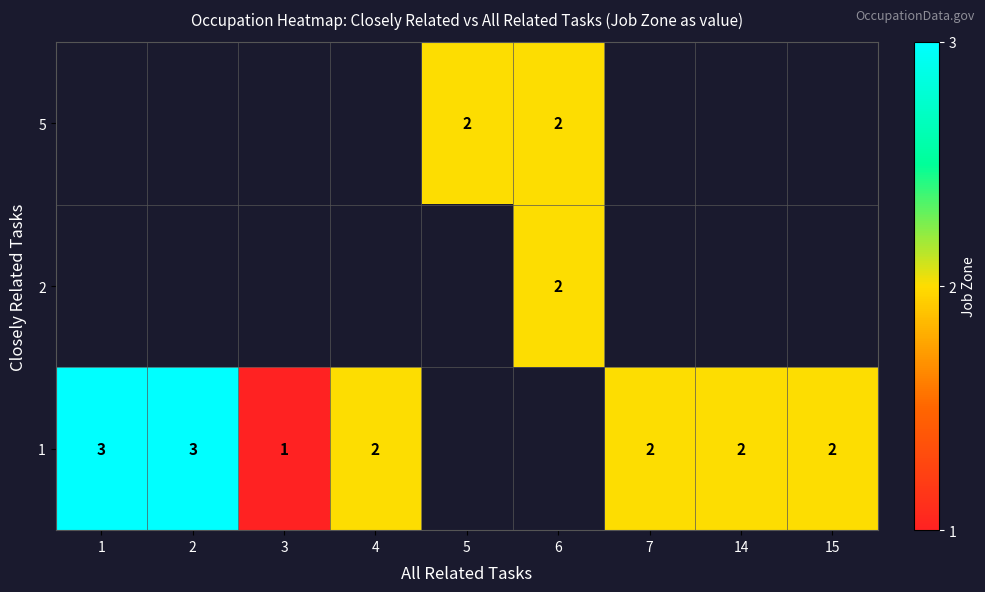

True or false: 1 has a value of 2 at 4.

True